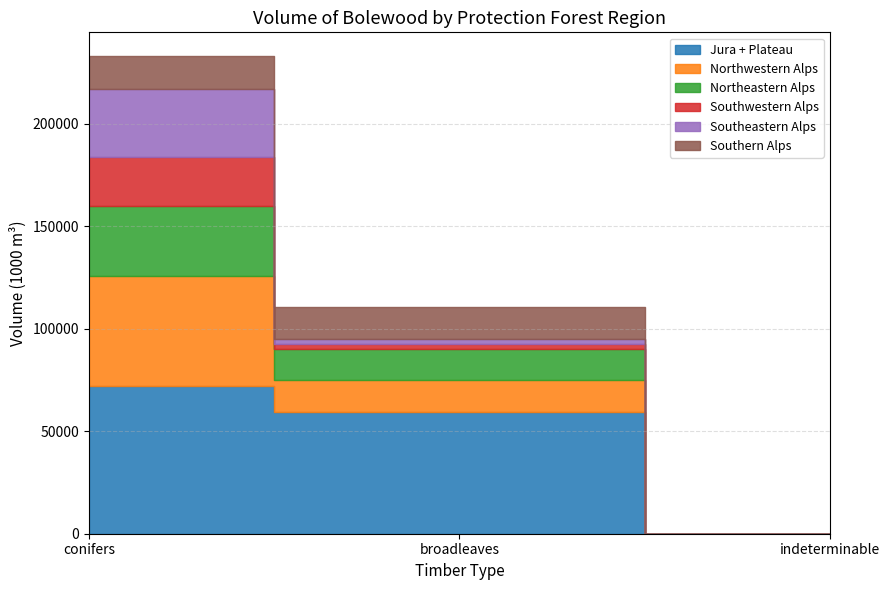

What is the highest value of the Southwestern Alps series?

24049